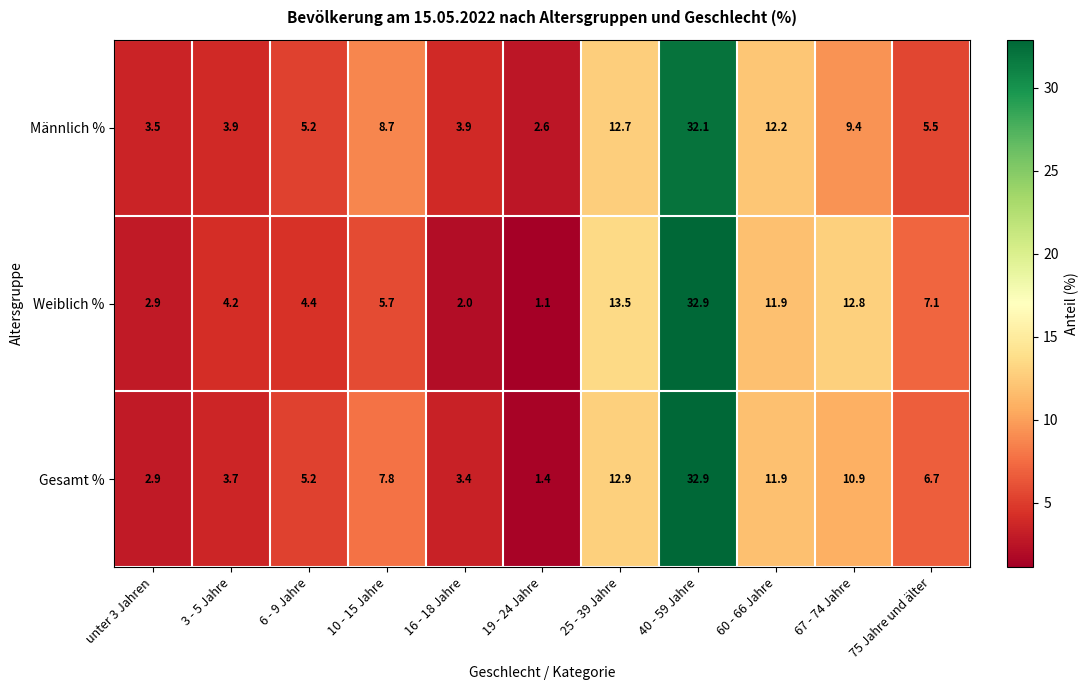

What is the total value across all series at 75 Jahre und älter?

19.3